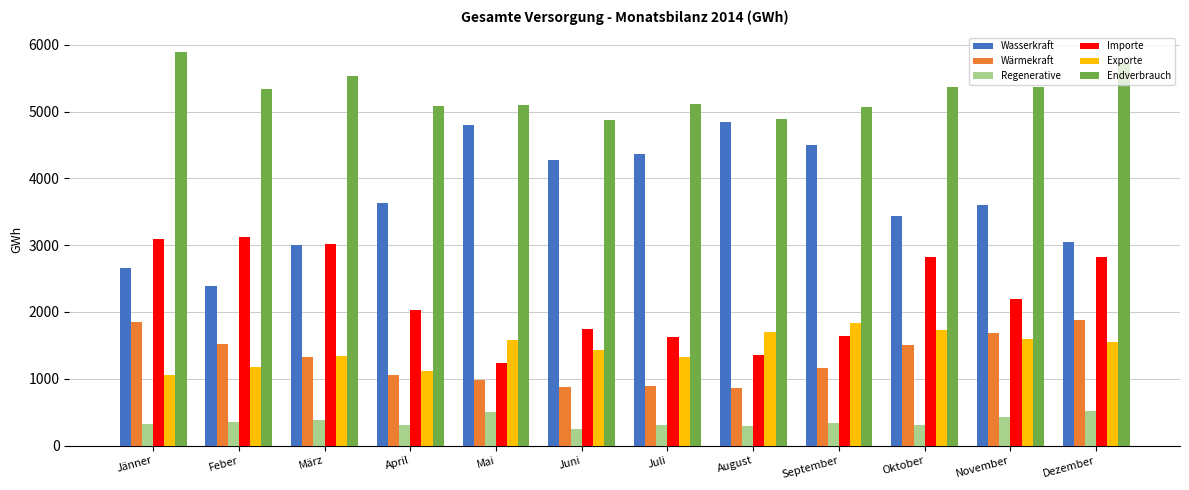

At which label does Importe first exceed 2191?

Jänner